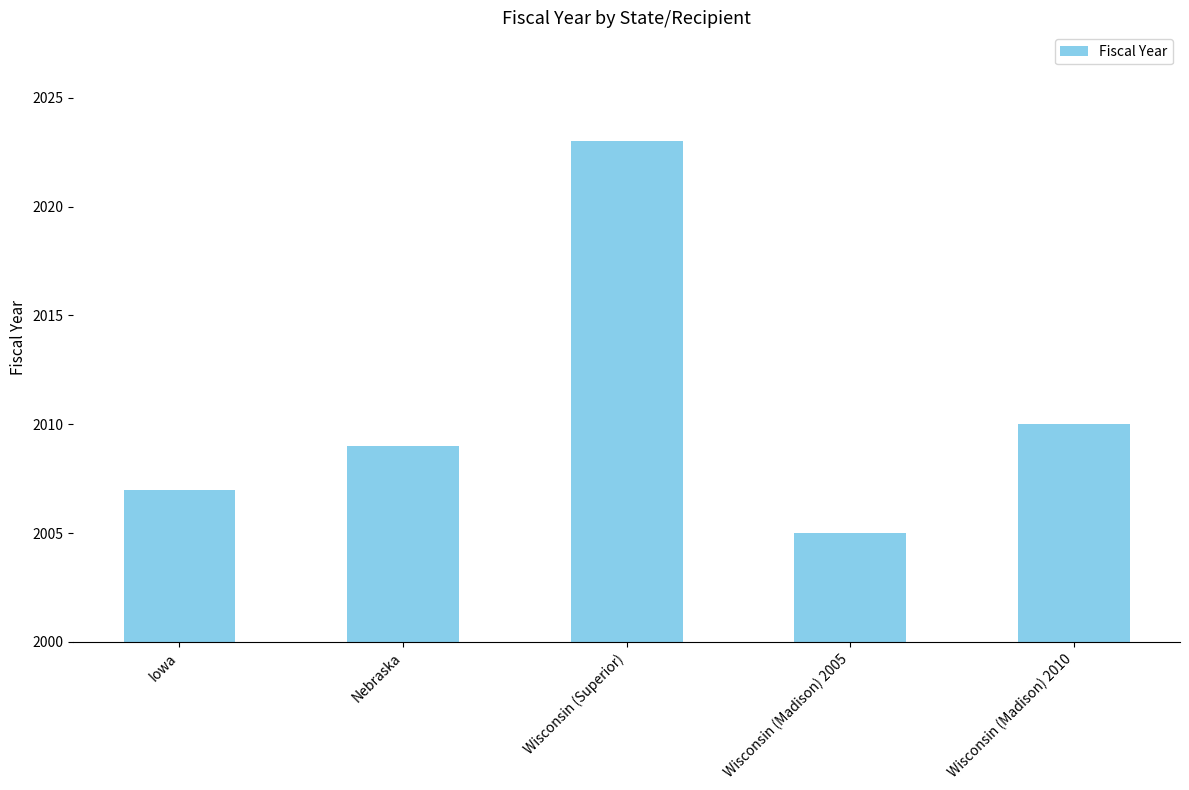

What is the sum of the values at Wisconsin (Madison) 2005 and Wisconsin (Madison) 2010?

4015